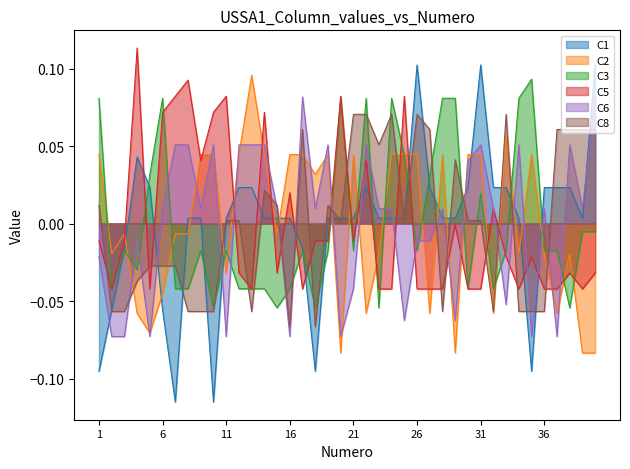

How many lines are shown in the chart?

6